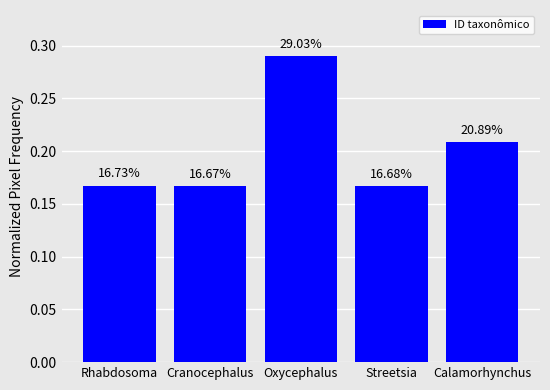

True or false: the data shows 0.2 at Calamorhynchus.

True